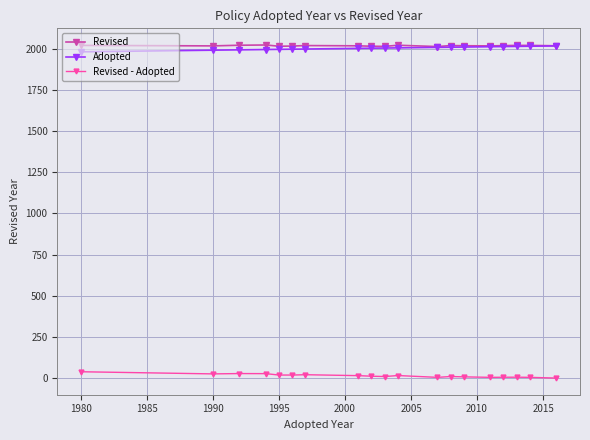

At how many categories does at least one series exceed 78?

19